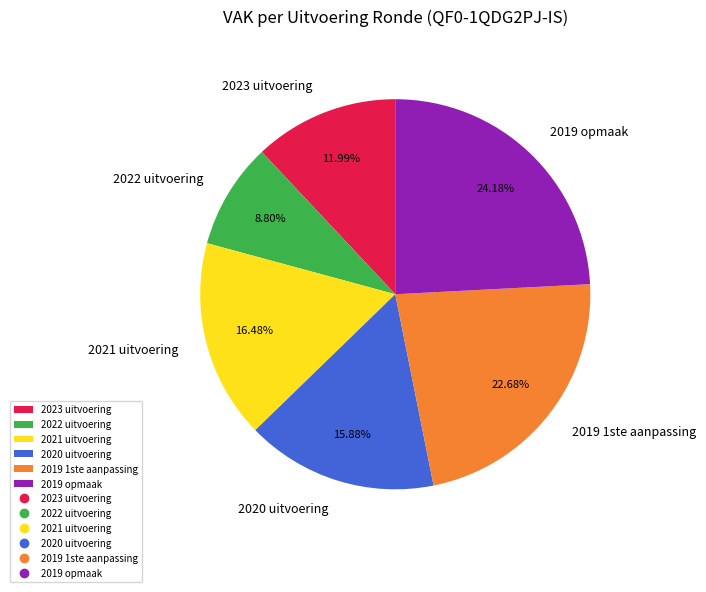

What is the largest slice in the pie chart?

2019 opmaak